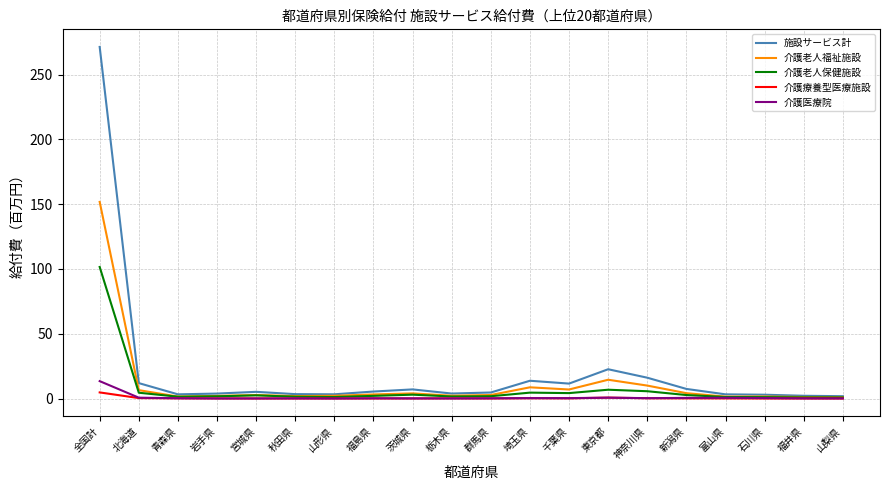

Is this an area chart (filled region under the line)?

No